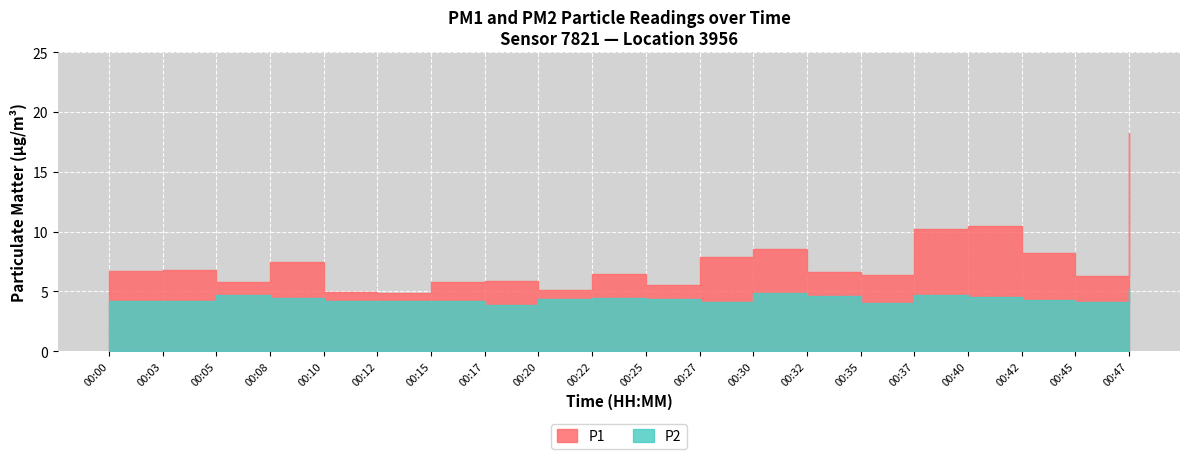

The P2 series shows 2.8 at 00:15. True or false?

False